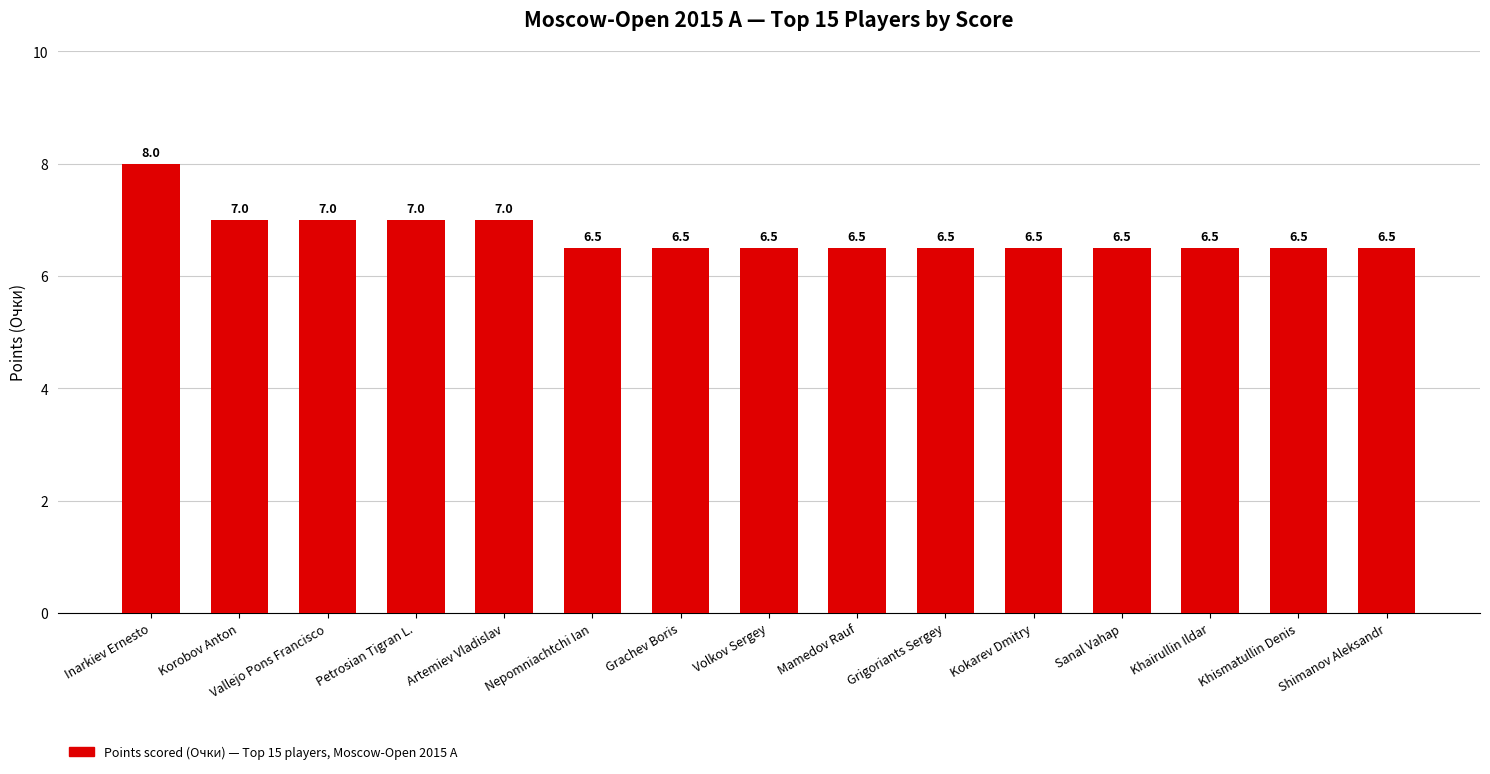

The chart shows a value of 12.2 at Petrosian Tigran L.. True or false?

False